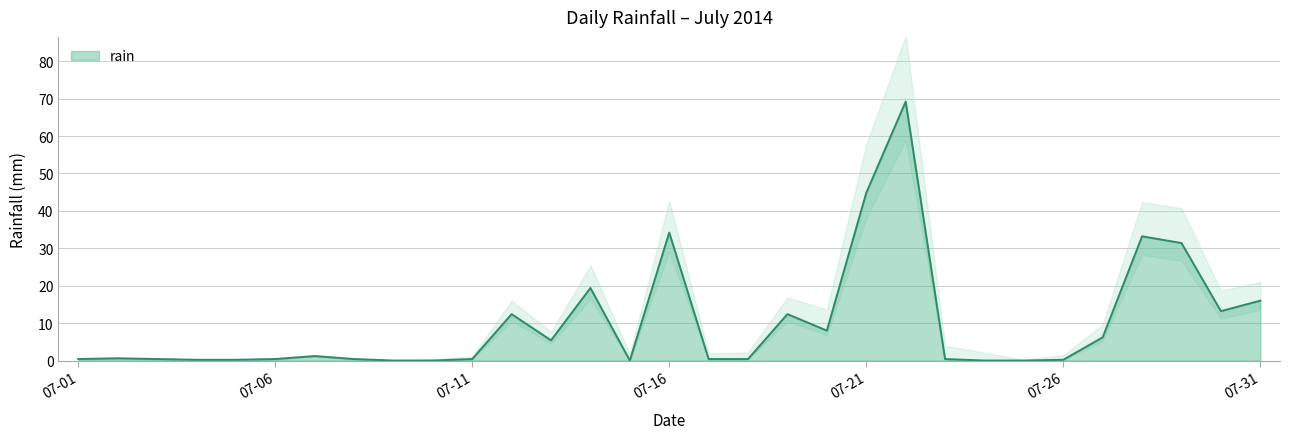

What is the change in value from 2014-07-14 to 2014-07-30?

-6.2